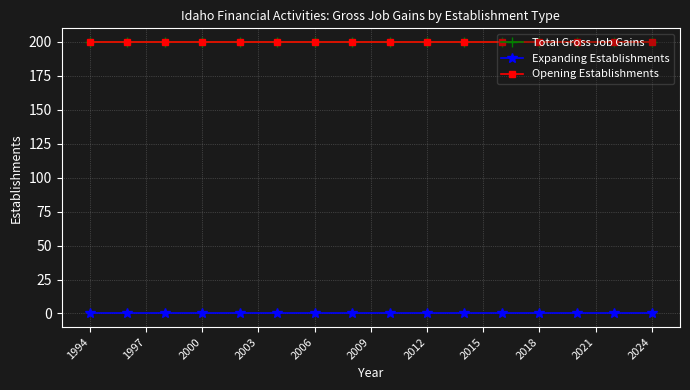

What is the sum of all Opening Establishments values?

6200